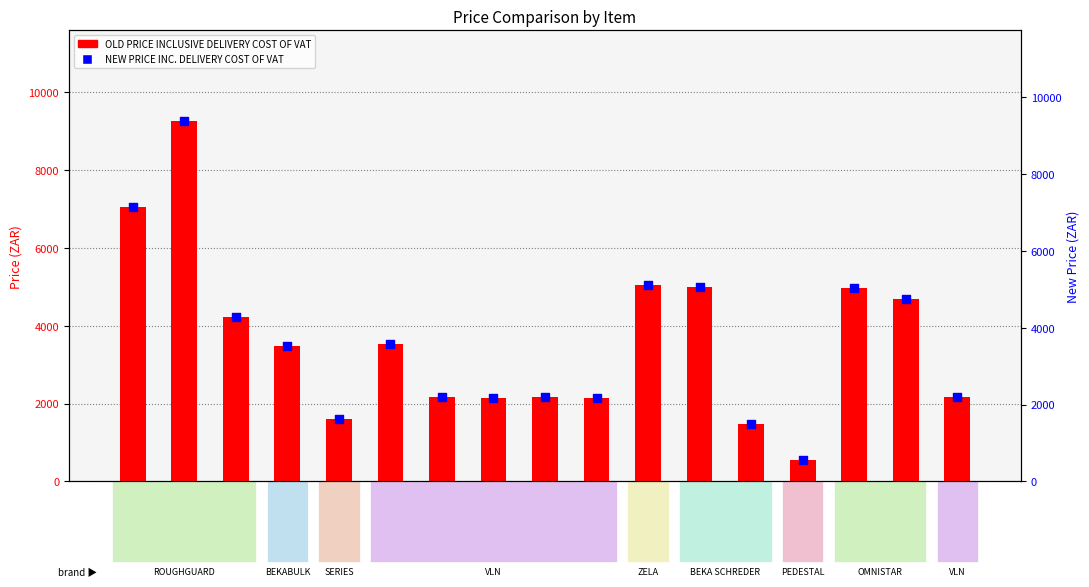

Which series has the widest spread of Y values?

NEW PRICE INC. DELIVERY COST OF VAT